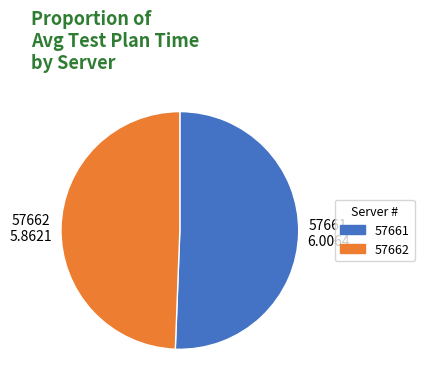

Does 57662 account for over 50% of the chart?

No